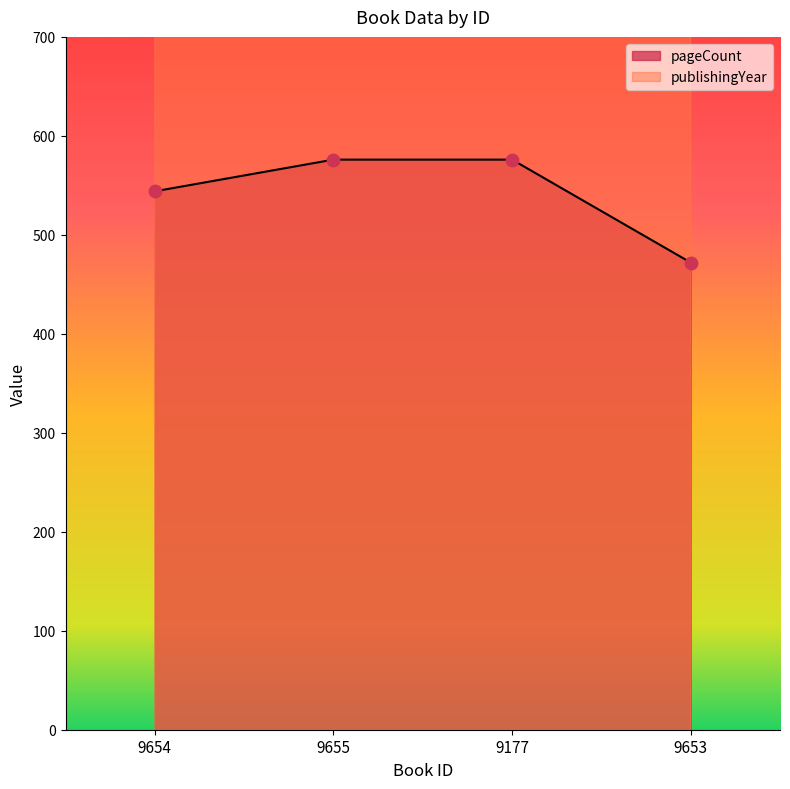

Which series reaches the maximum Y coordinate?

publishingYear